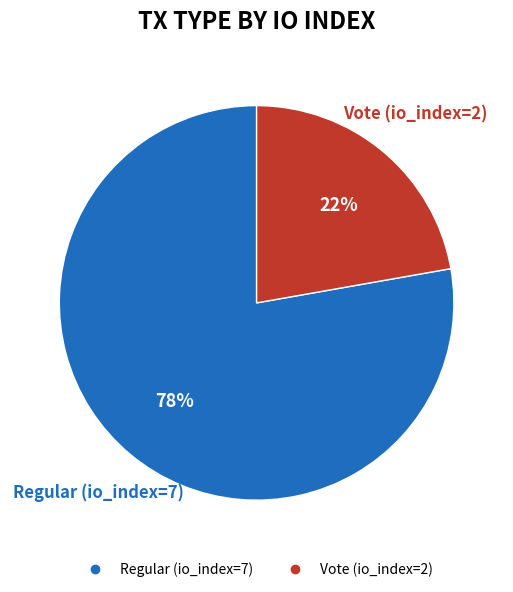

Which category accounts for the majority?

Regular (io_index=7)